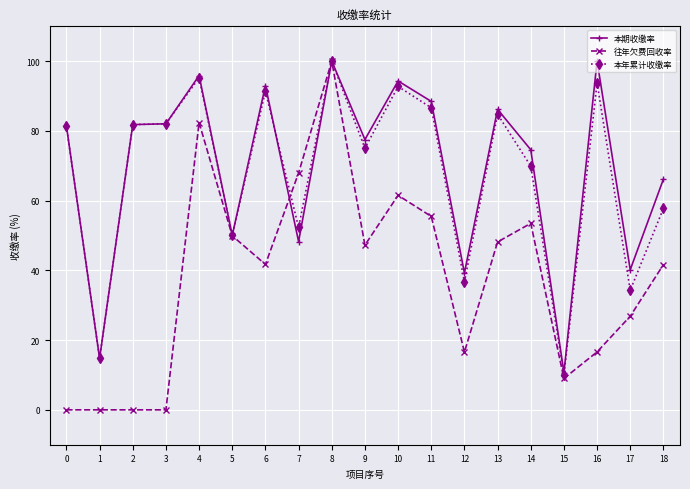

How many distinct data groups are displayed?

3